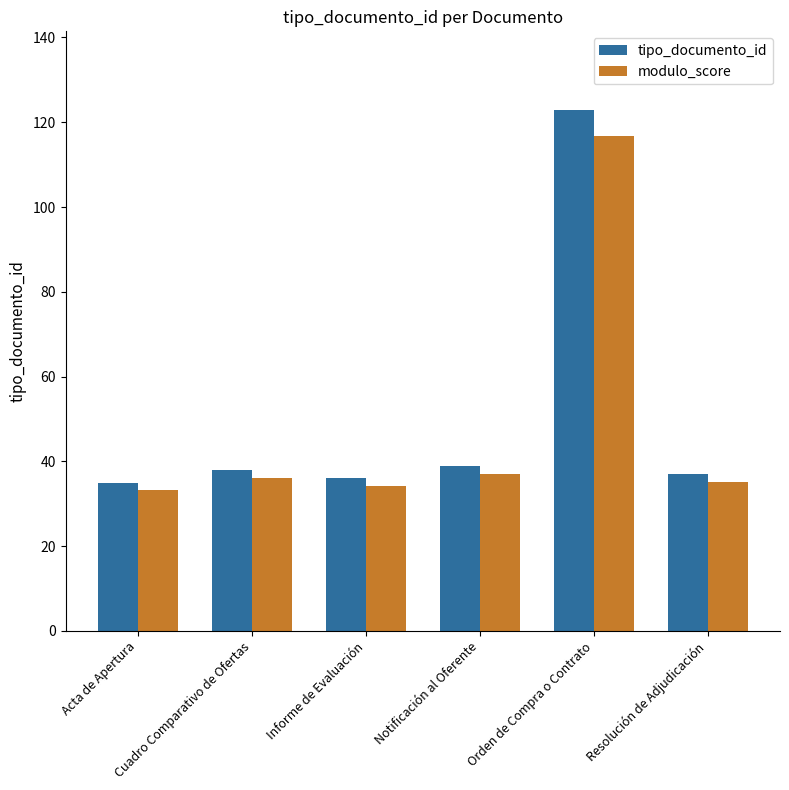

How many groups of bars are there?

6